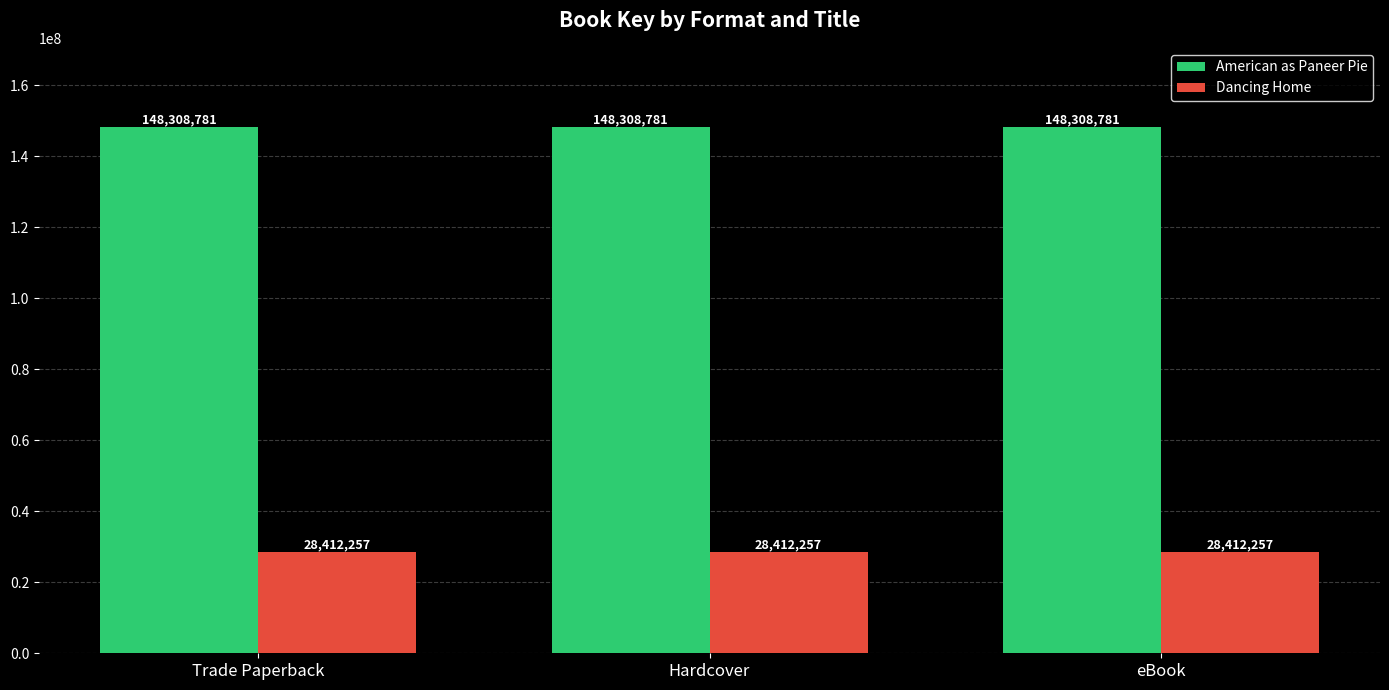

What value does the Dancing Home series have at Hardcover?

28412257